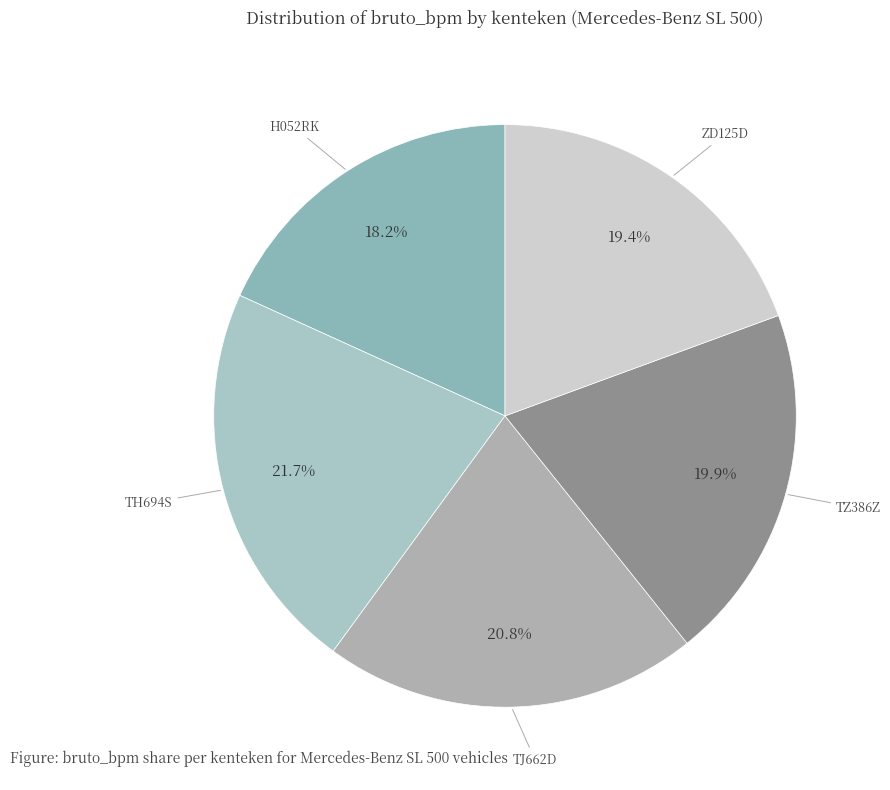

To the nearest percent, what is the average slice percentage?

20%